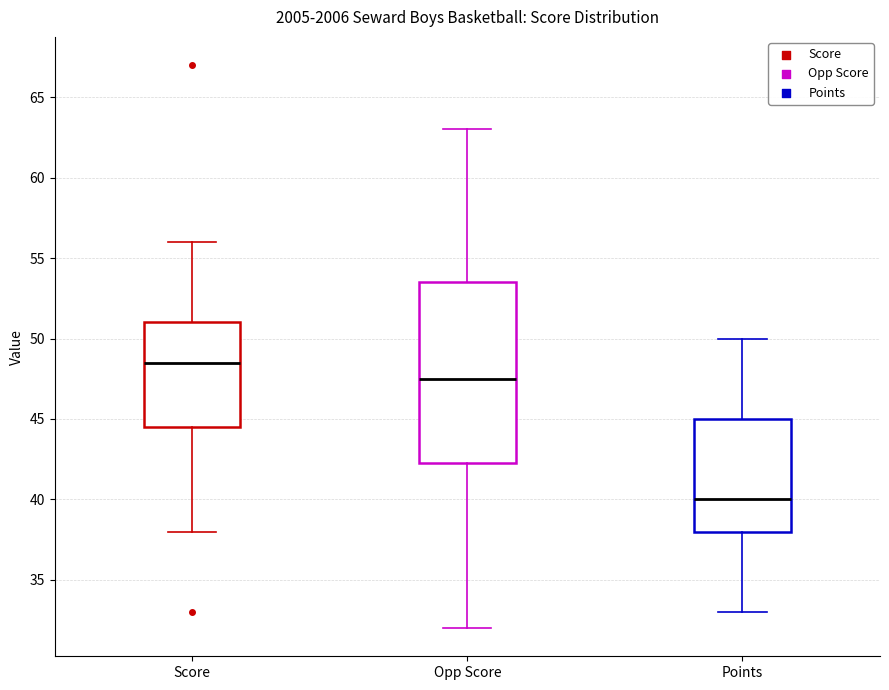

Reading left to right, transcribe this box plot: for each box, give where its median line is, the range the box spans, and where its two whiskers end, as read against the y-axis. The values are not printed on the chart, so give them approximately, as read against the axis.

Score: median 48.5, box 44.5 to 51.0, whiskers 38.0 to 56.0
Opp Score: median 47.5, box 42.5 to 53.5, whiskers 32.0 to 63.0
Points: median 40.0, box 38.0 to 45.0, whiskers 33.0 to 50.0